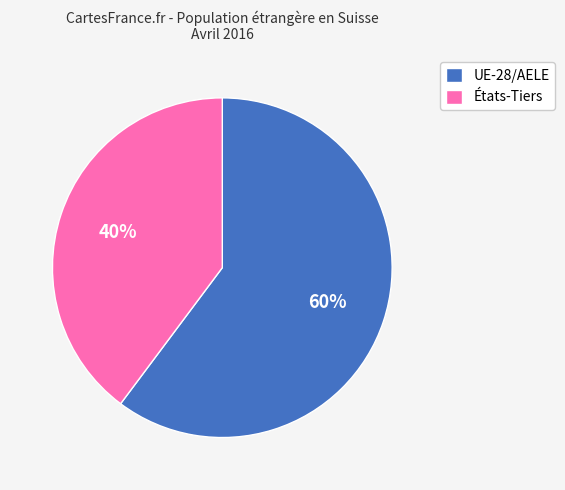

To the nearest percent, what percentage of the pie is UE-28/AELE?

60%